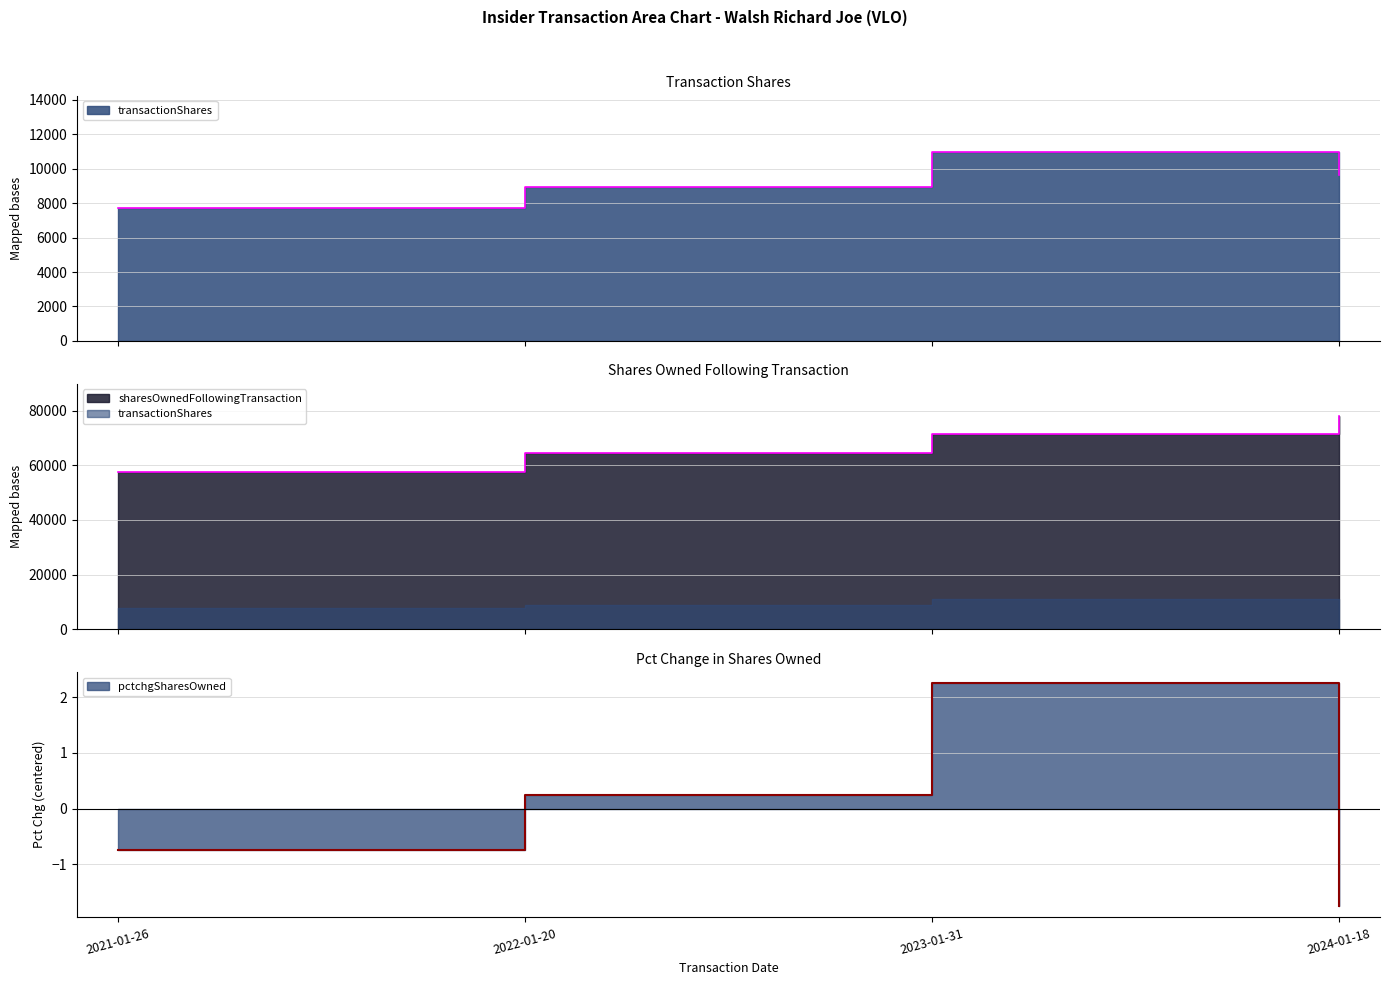

What is the sum of all transactionShares values?

37255.0